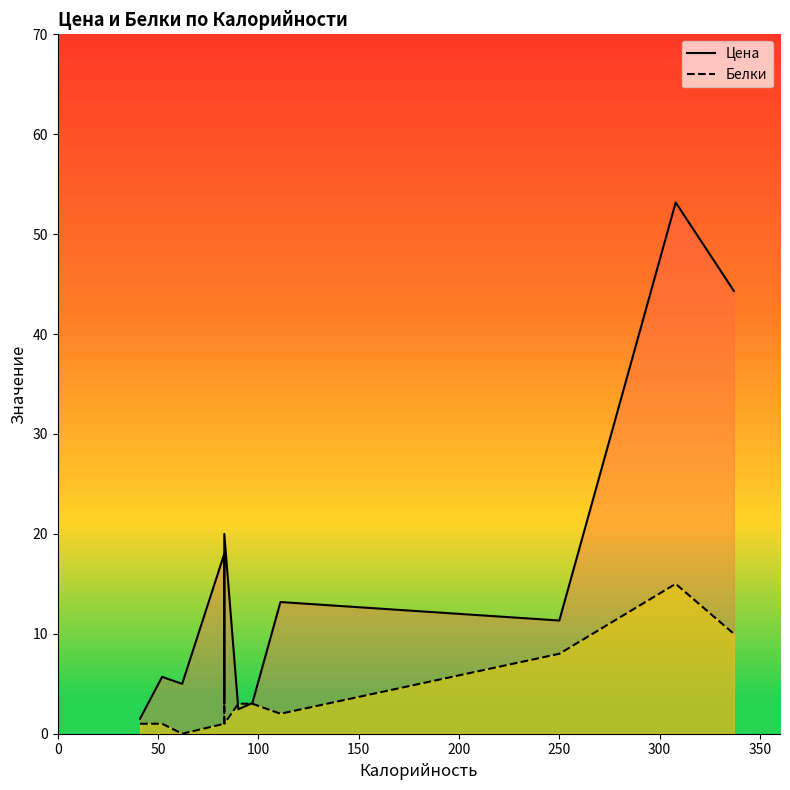

Does the chart display data point markers on the line(s)?

No